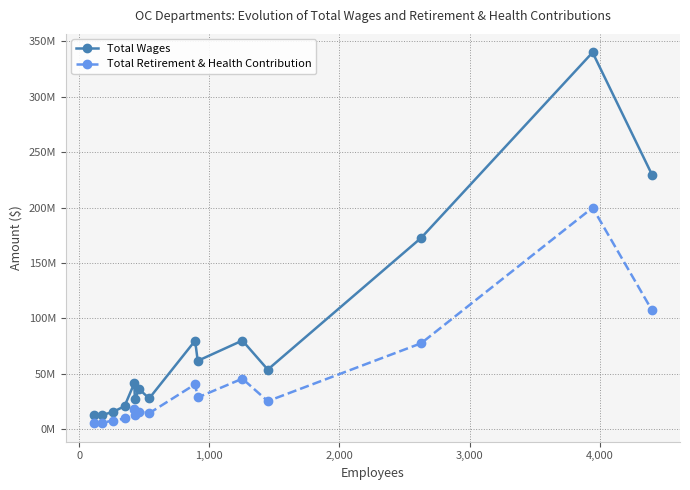

Reading left to right, extract all data points from this chart.

Total Wages: 12771037	12592440	15717380	20767189	41522238	26847029	36127528	27706545	79869786	61658005	79991601	53759953	172651423	340090717	229543314
Total Retirement & Health Contribution: 5401706	5757407	7729316	9607040	18462896	12756308	15844858	14344324	40486634	28595214	45551569	25267937	77514623	199913136	107168596